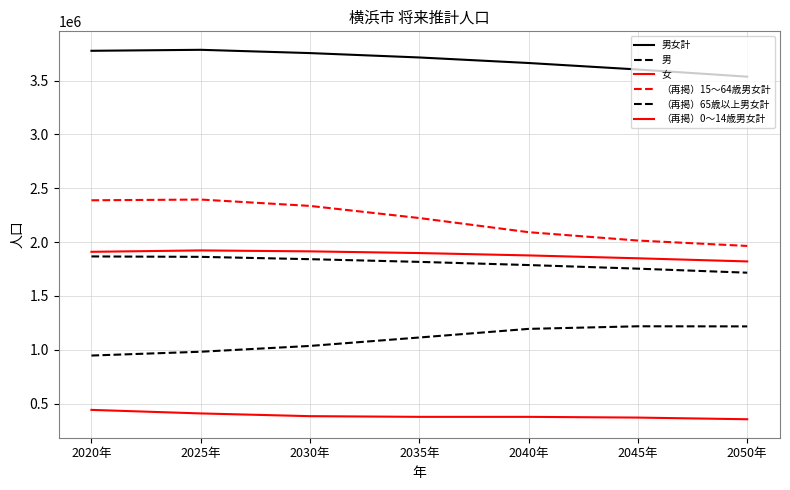

What is the difference between the maximum and minimum values in the （再掲）0～14歳男女計 series?

86957